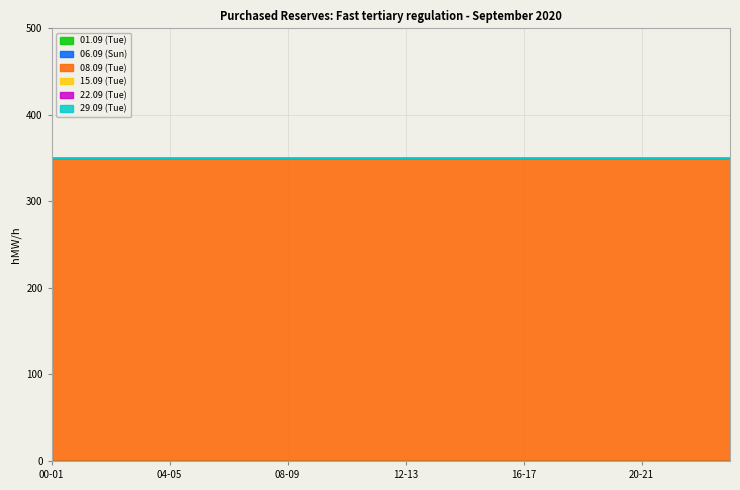

True or false: 15.09 (Tue) and 01.09 (Tue) cross at least once.

False